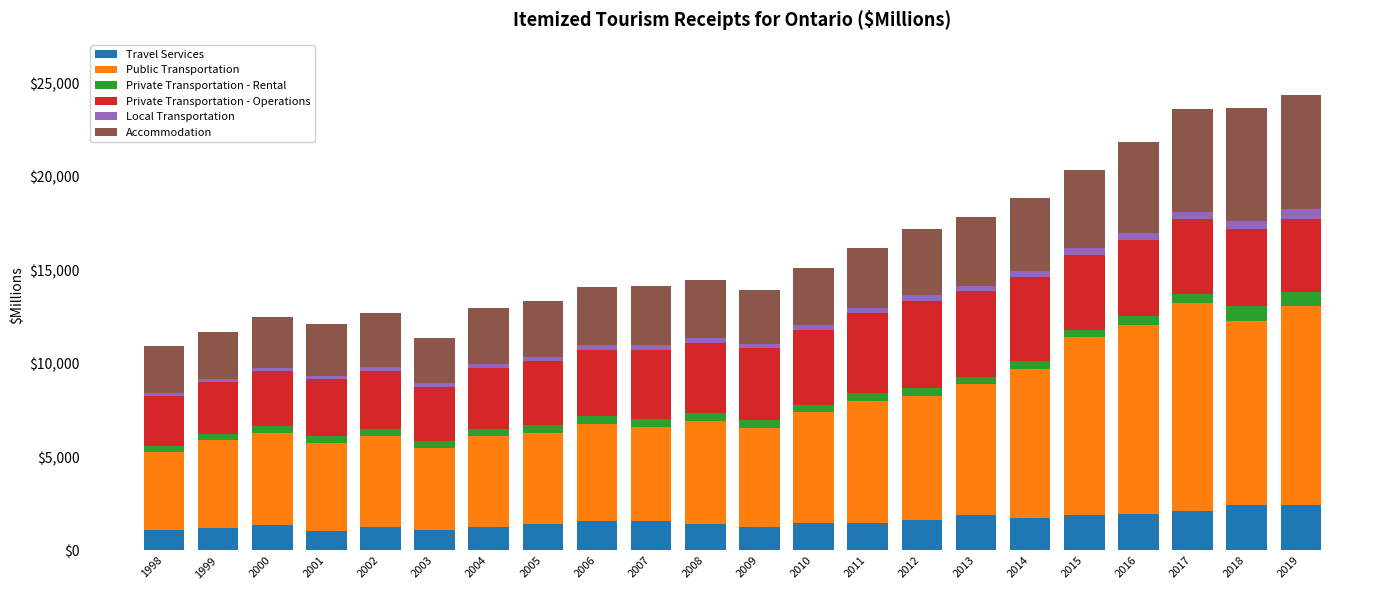

How many series are shown in this chart?

6